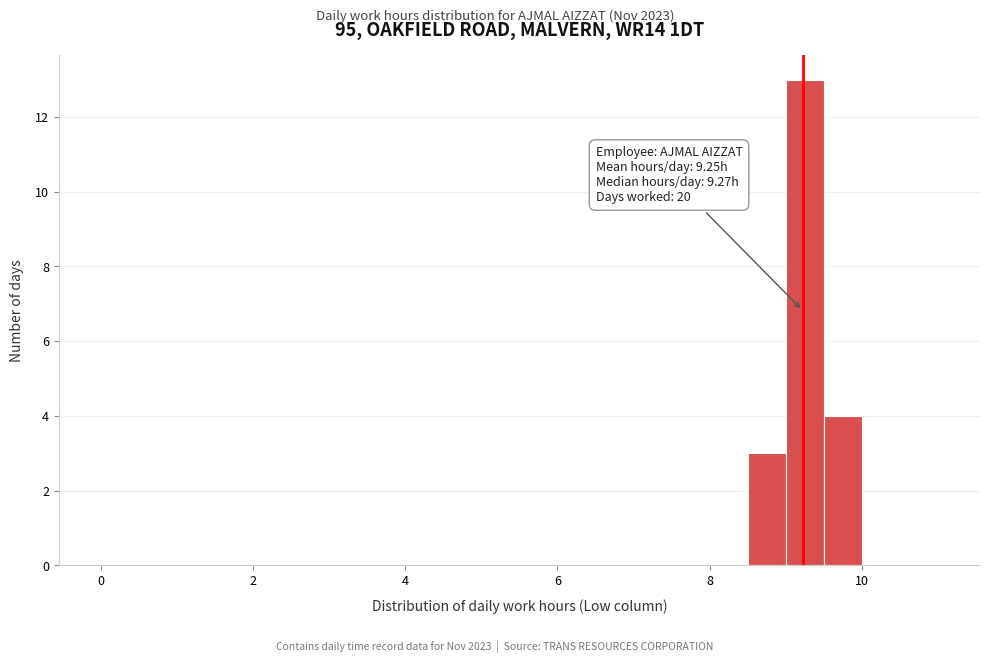

Around what value on the x-axis is the tallest bar? Give the approximate position of its centre, as read against the axis.

9.2